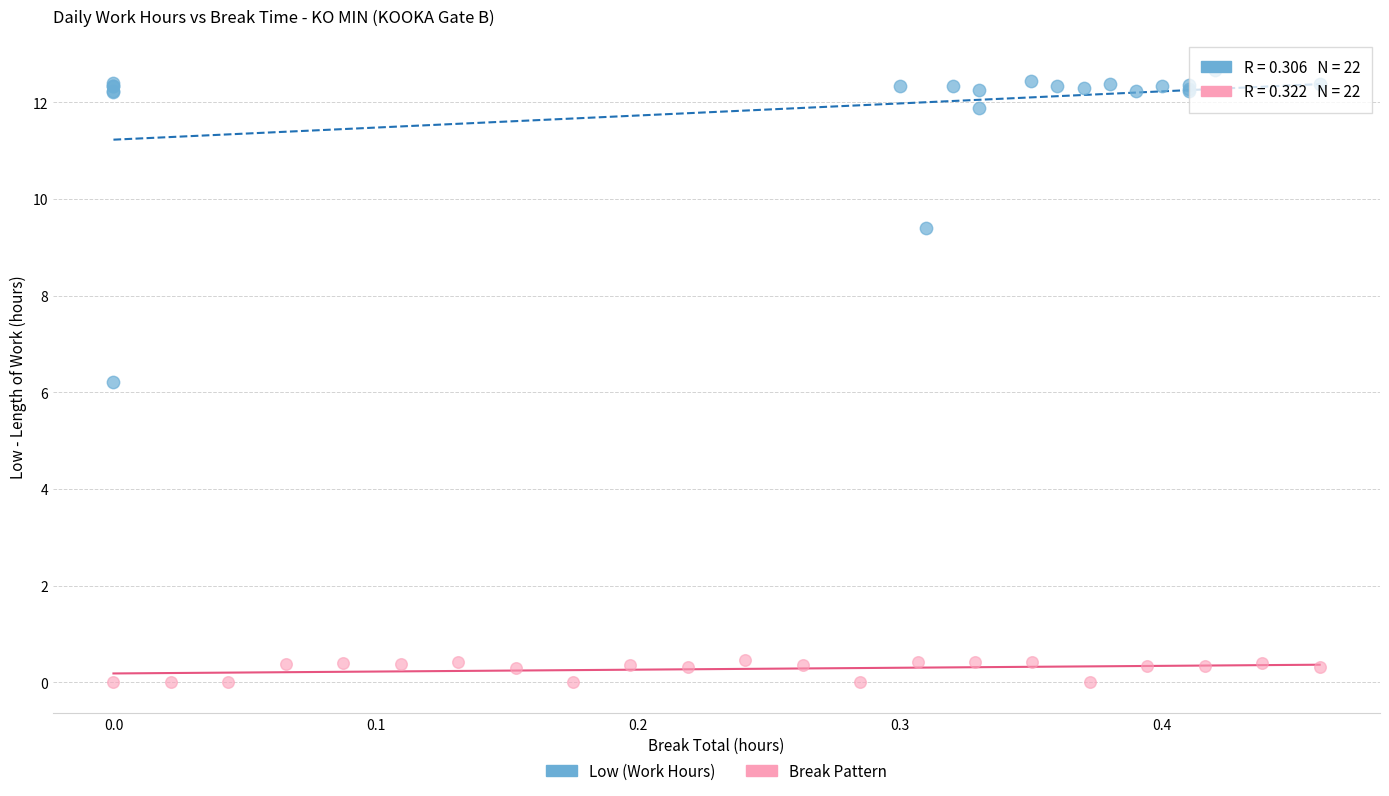

Which series has the largest Y range (max minus min)?

Low (Work Hours)